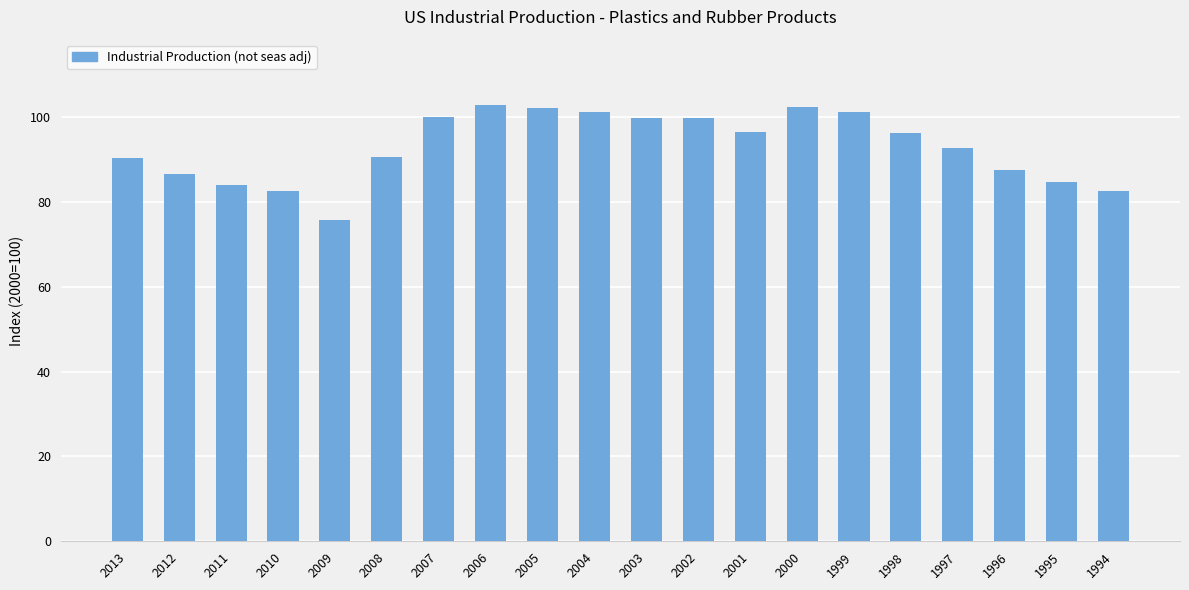

True or false: the data shows 87.4 at 1996.

True